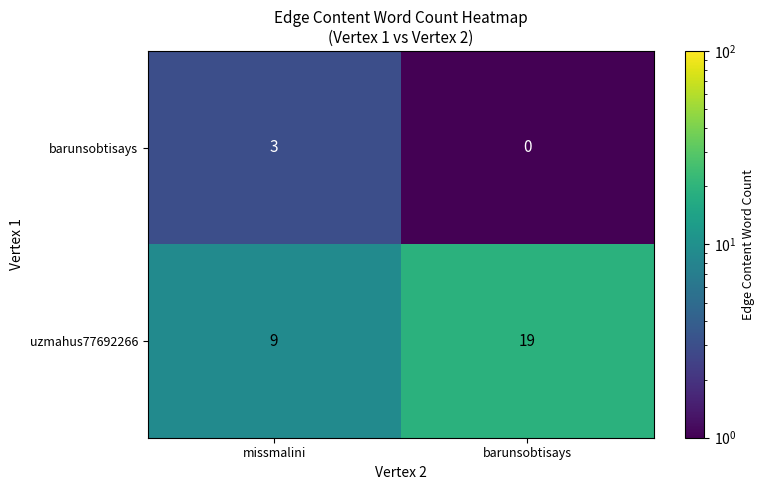

What is the total value across all series at missmalini?

12